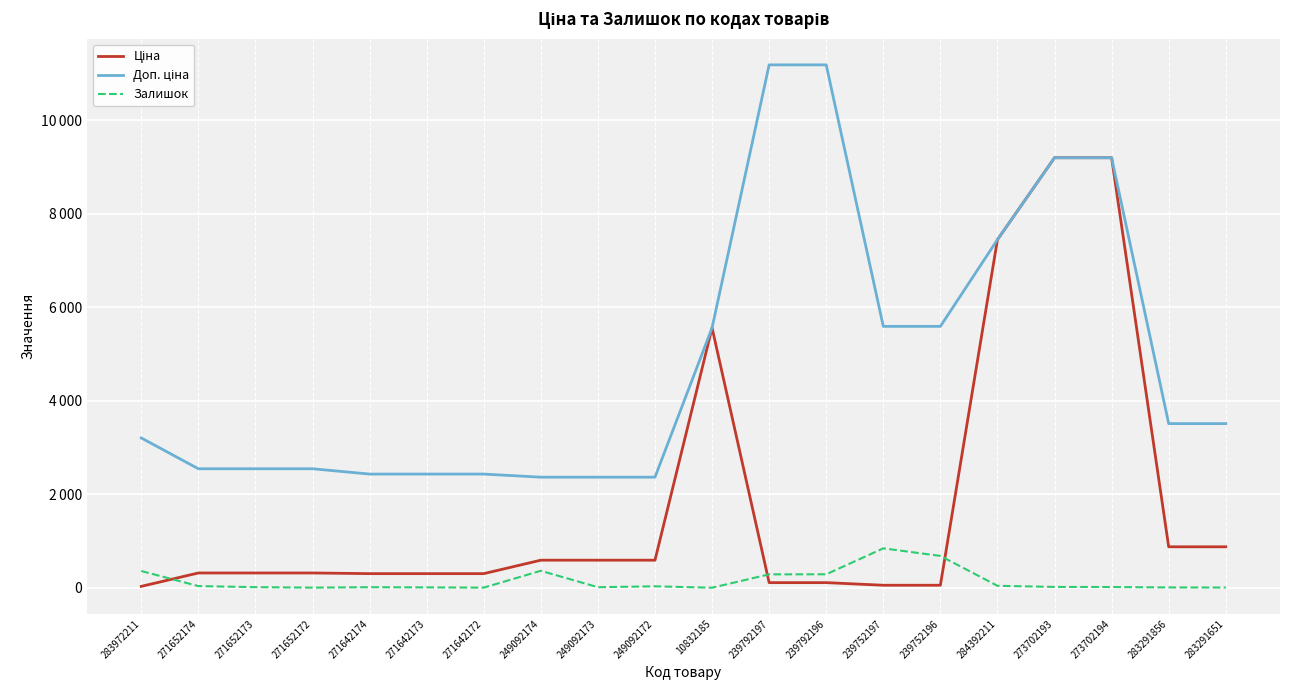

Is this an area chart (filled region under the line)?

No